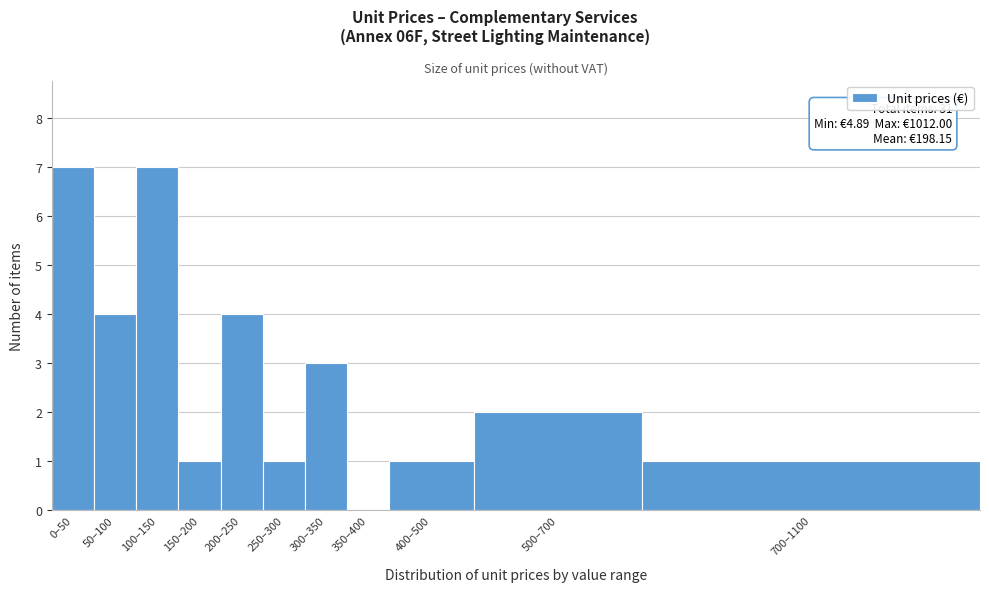

Reading left to right, list all the values displayed in this chart.

0–50=7	50–100=4	100–150=7	150–200=1	200–250=4	250–300=1	300–350=3	350–400=0	400–500=1	500–700=2	700–1100=1